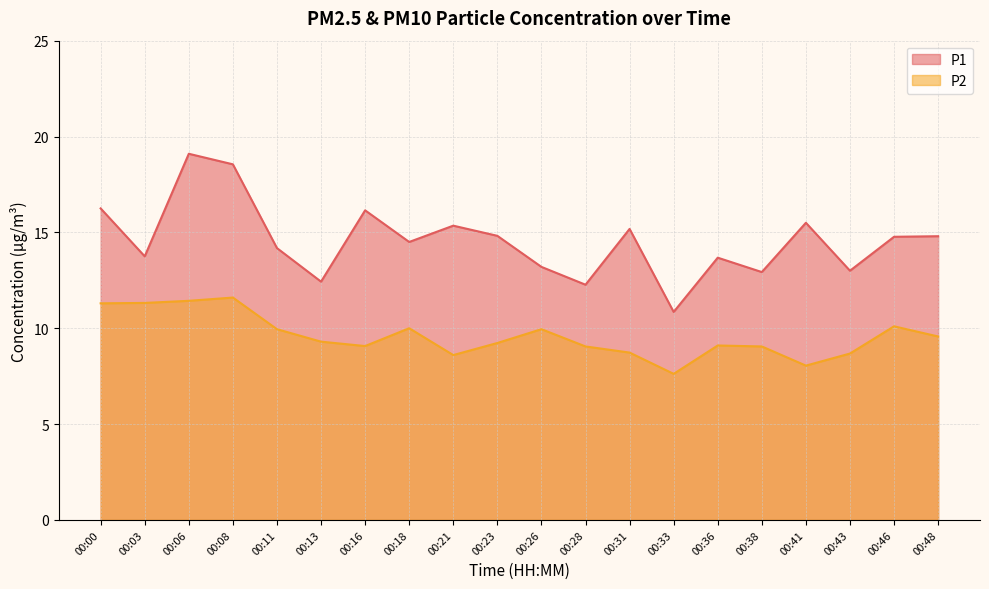

Which has a higher value, 00:41 or 00:48?

00:41